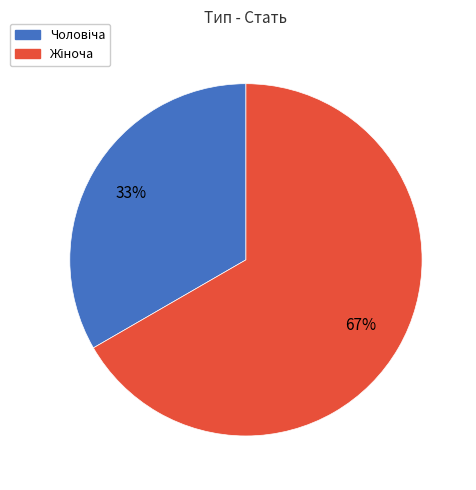

Is there a majority slice in this chart?

Yes